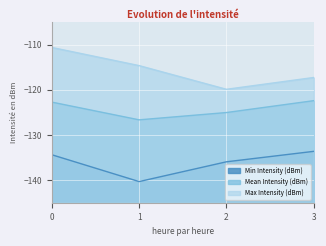

How many values in the Min Intensity (dBm) series are below -134?

3